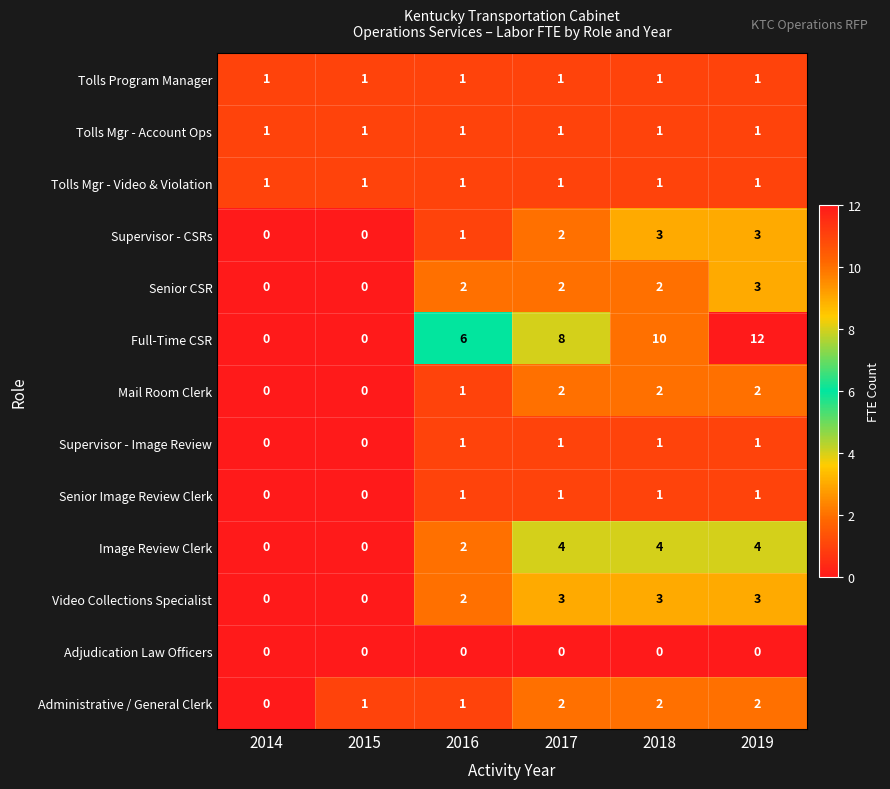

The value of Tolls Program Manager at 2016 is 1. True or false?

True